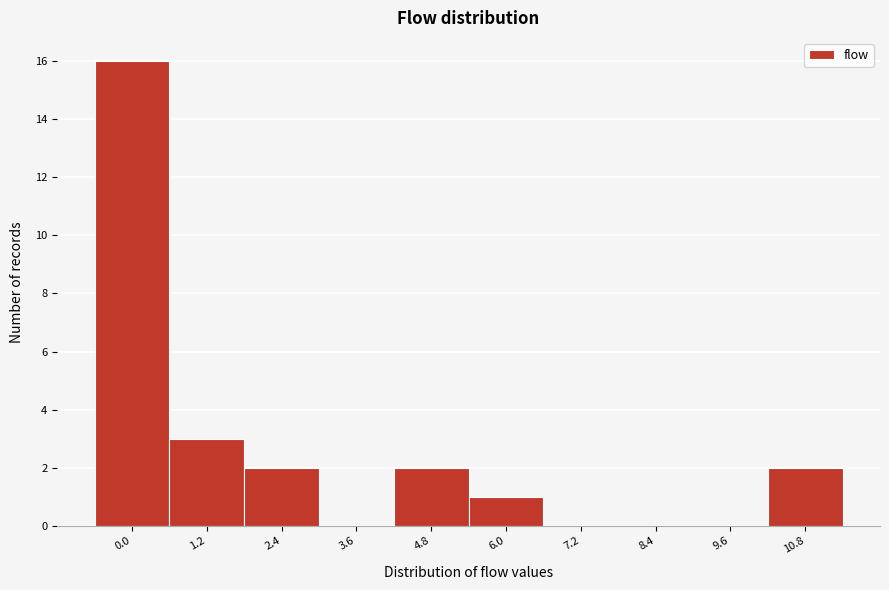

Reading left to right, list all the values displayed in this chart.

0.0=16	1.2=3	2.4=2	3.6=0	4.8=2	6.0=1	7.2=0	8.4=0	9.6=0	10.8=2